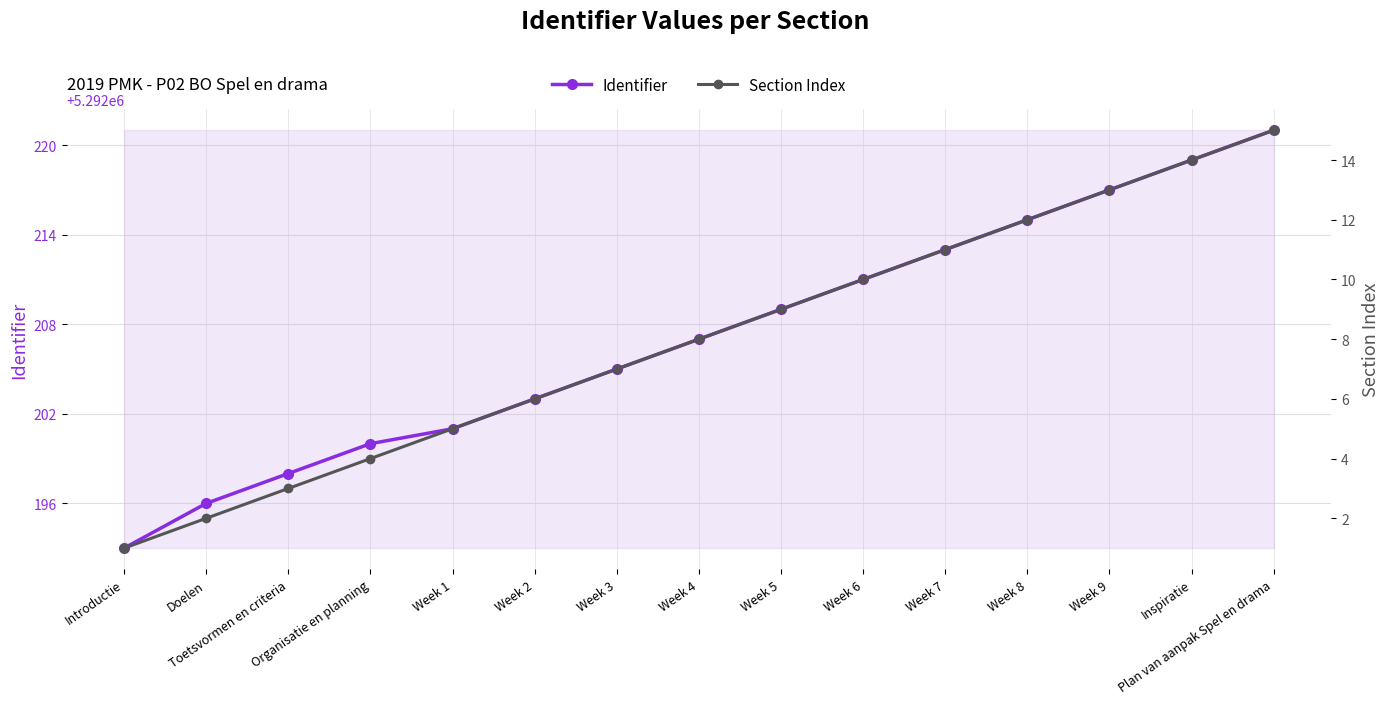

At which label is Identifier closest to 5292207?

Week 4